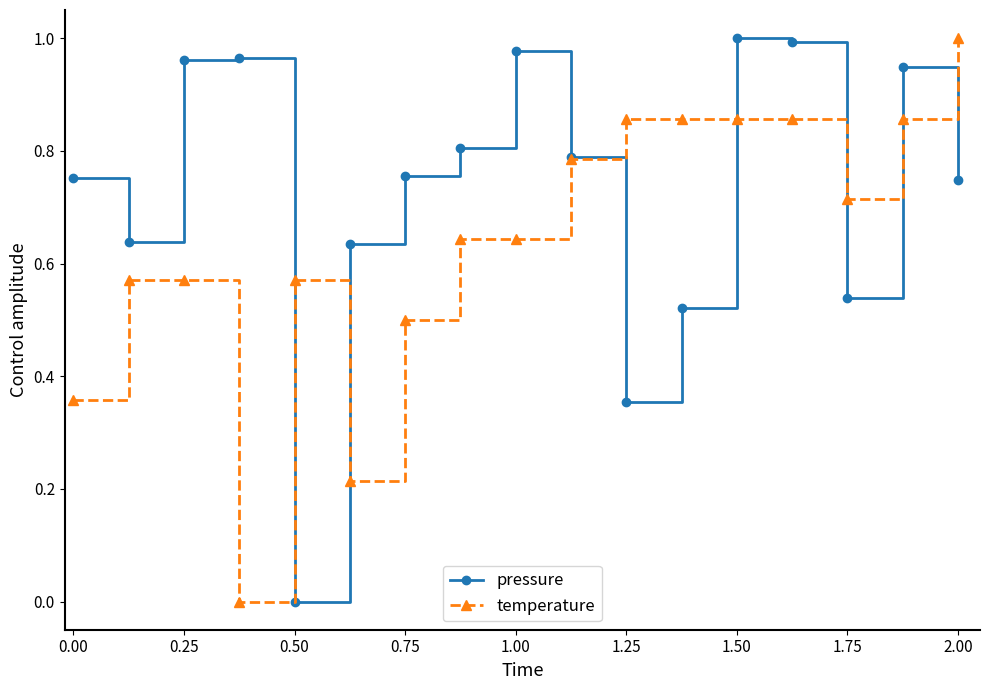

What are all the series names shown in the legend?

pressure, temperature